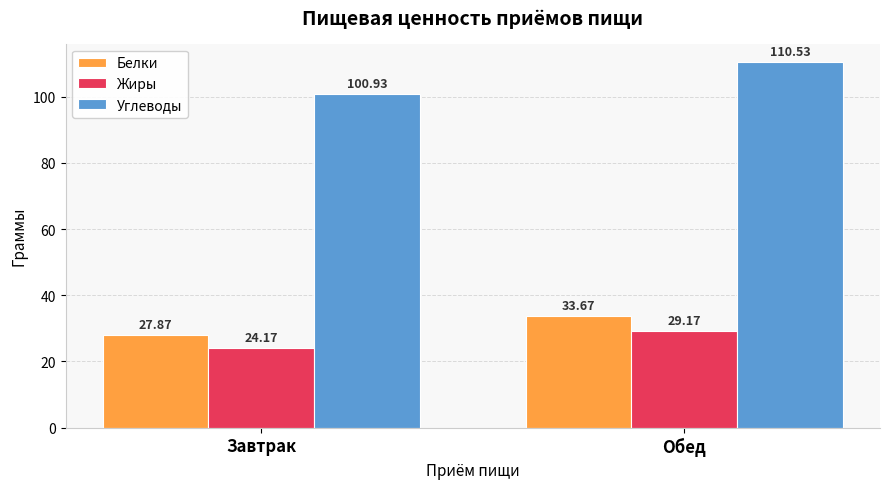

The value of Жиры at Обед is 13.8. True or false?

False